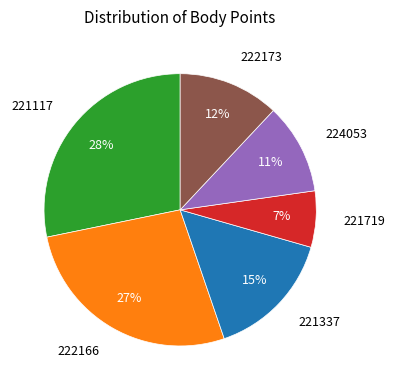

Does any single category account for the majority?

No